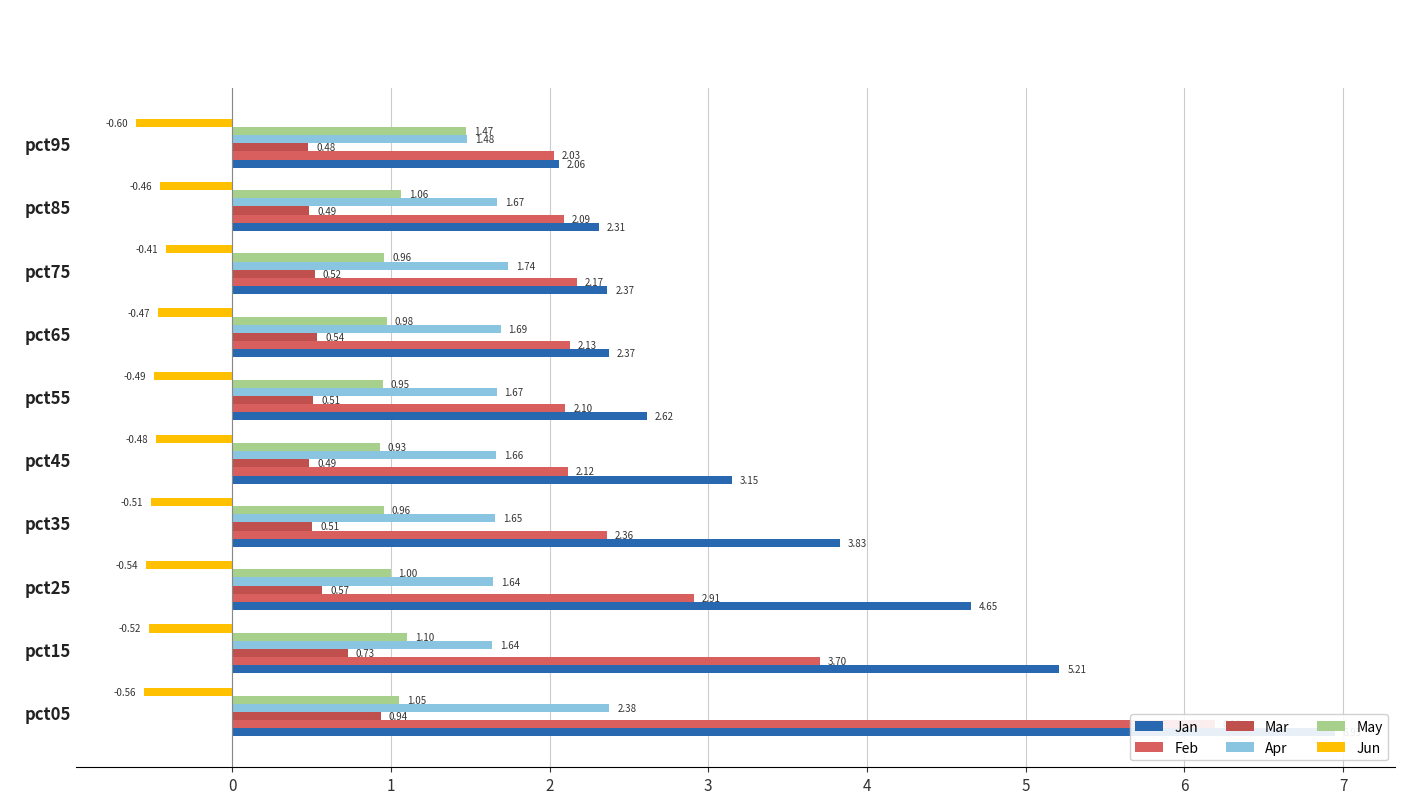

What is the sum of all Jun values?

-5.0